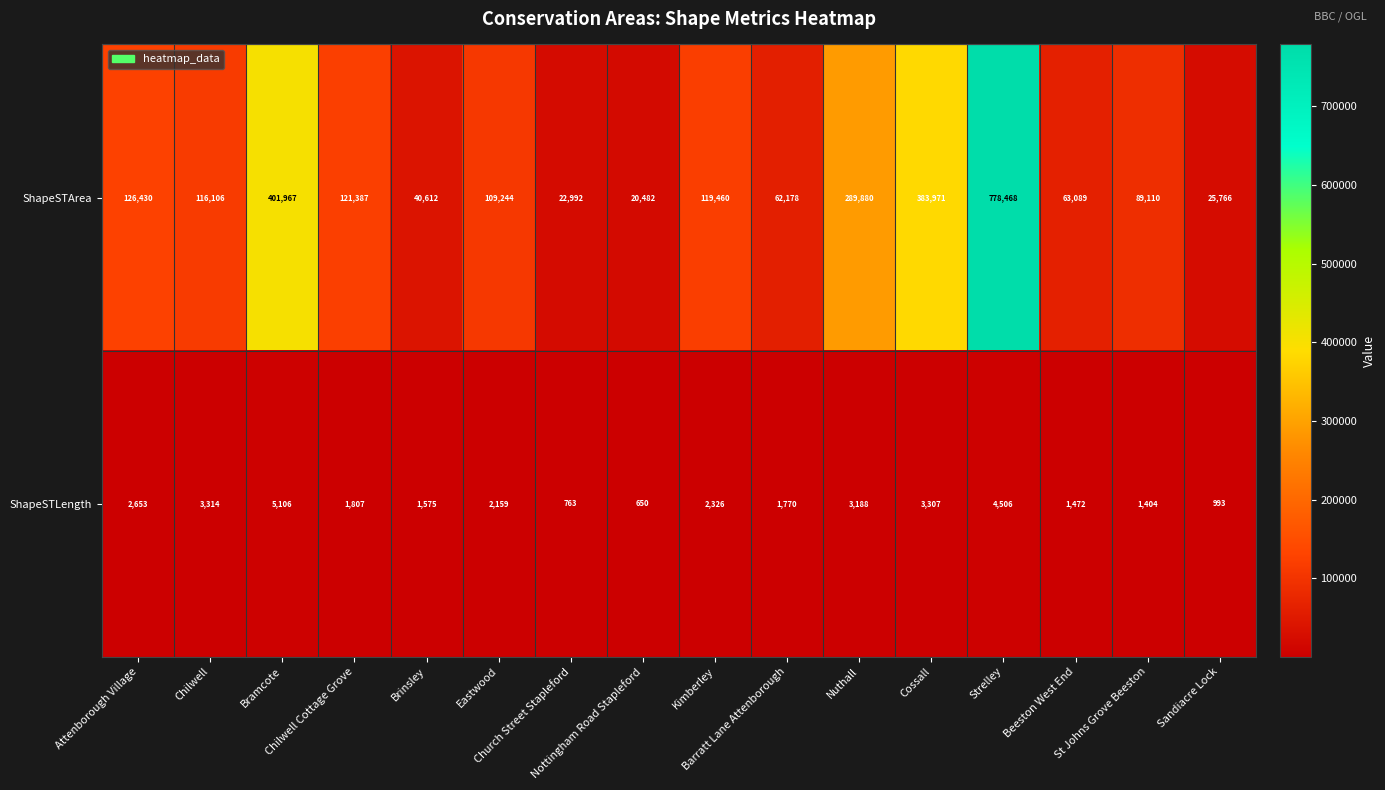

Which series has the widest spread of values?

ShapeSTArea